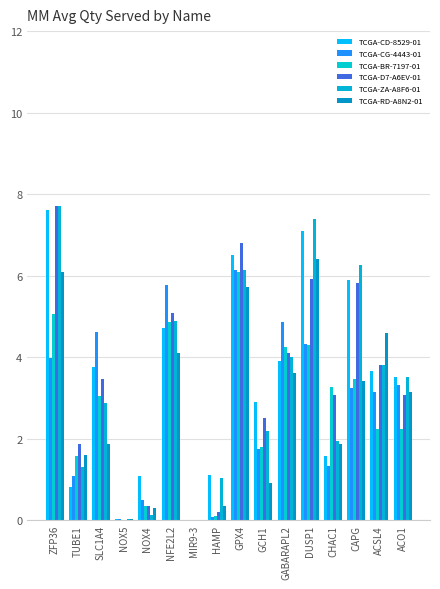

What is the approximate value of TCGA-RD-A8N2-01 at GCH1?

0.9